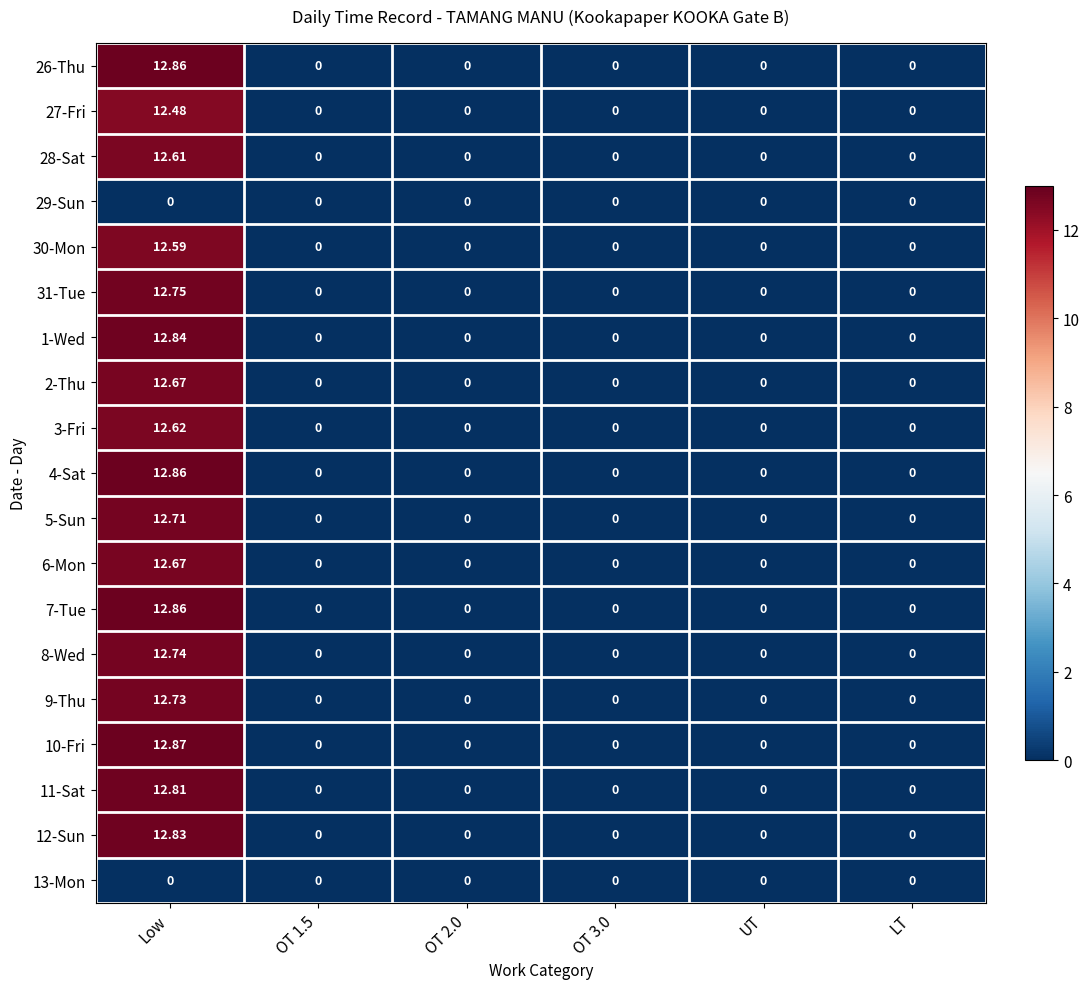

Which label corresponds to the largest value in the chart?

Low